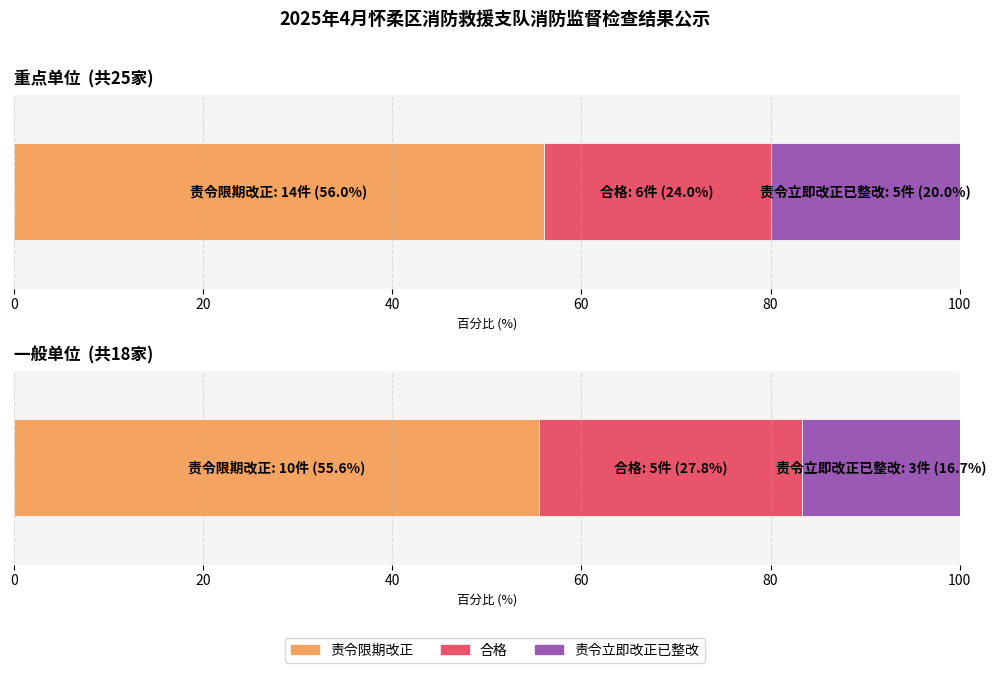

Rank the series at 合格 from highest to lowest value.

重点单位, 一般单位